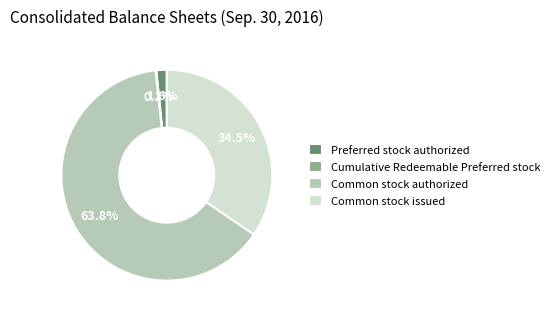

To the nearest percent, what is the difference between the Preferred stock authorized and Common stock issued slice percentages?

33%